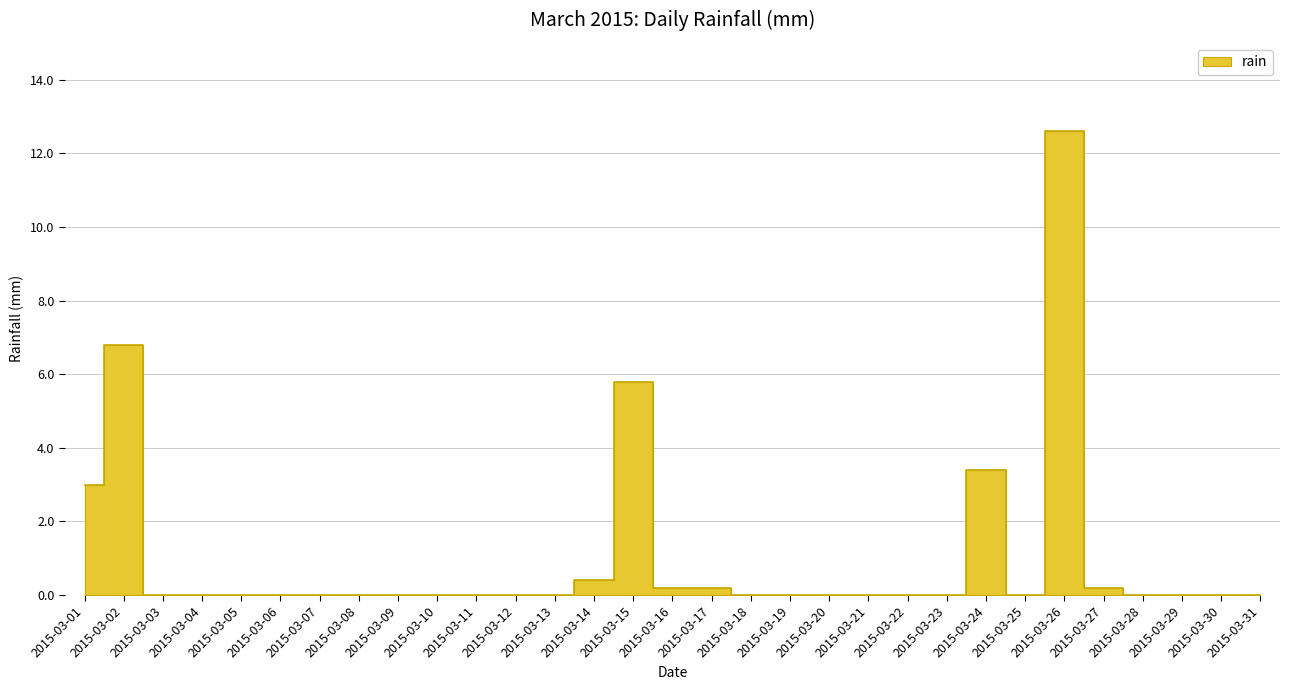

Reading left to right, list all the values displayed in this chart.

2015-03-01=3.0	2015-03-02=6.8	2015-03-03=0.0	2015-03-04=0.0	2015-03-05=0.0	2015-03-06=0.0	2015-03-07=0.0	2015-03-08=0.0	2015-03-09=0.0	2015-03-10=0.0	2015-03-11=0.0	2015-03-12=0.0	2015-03-13=0.0	2015-03-14=0.4	2015-03-15=5.8	2015-03-16=0.2	2015-03-17=0.2	2015-03-18=0.0	2015-03-19=0.0	2015-03-20=0.0	2015-03-21=0.0	2015-03-22=0.0	2015-03-23=0.0	2015-03-24=3.4	2015-03-25=0.0	2015-03-26=12.6	2015-03-27=0.2	2015-03-28=0.0	2015-03-29=0.0	2015-03-30=0.0	2015-03-31=0.0